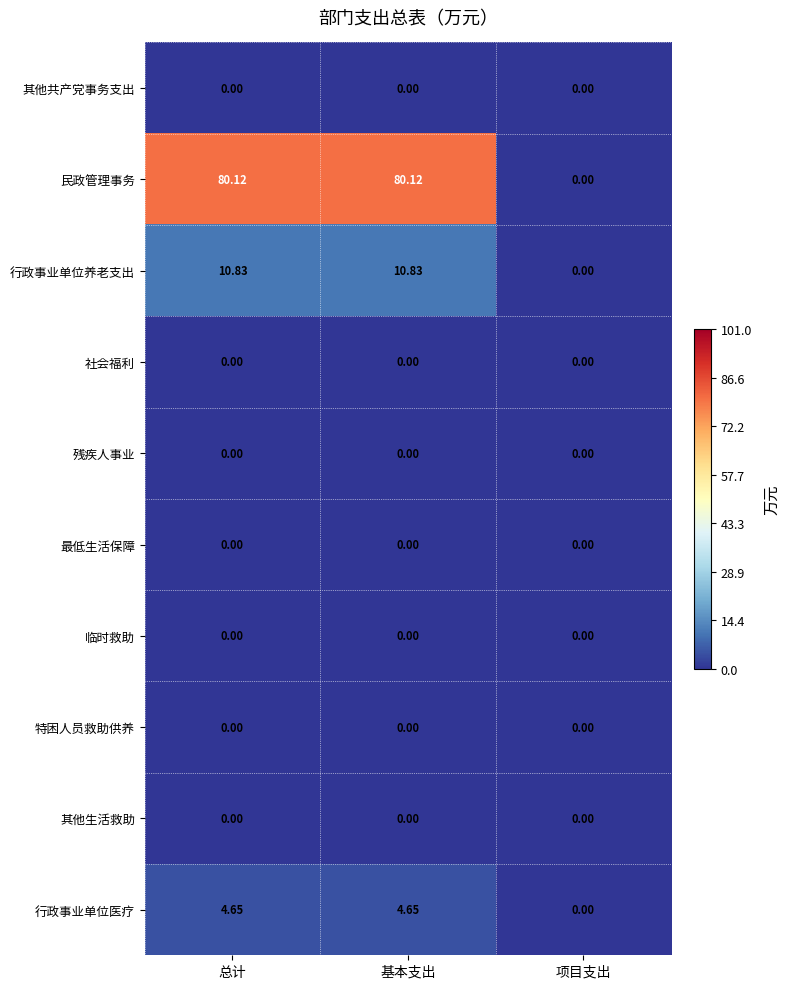

Which category has the lowest value in the 行政事业单位养老支出 series?

项目支出